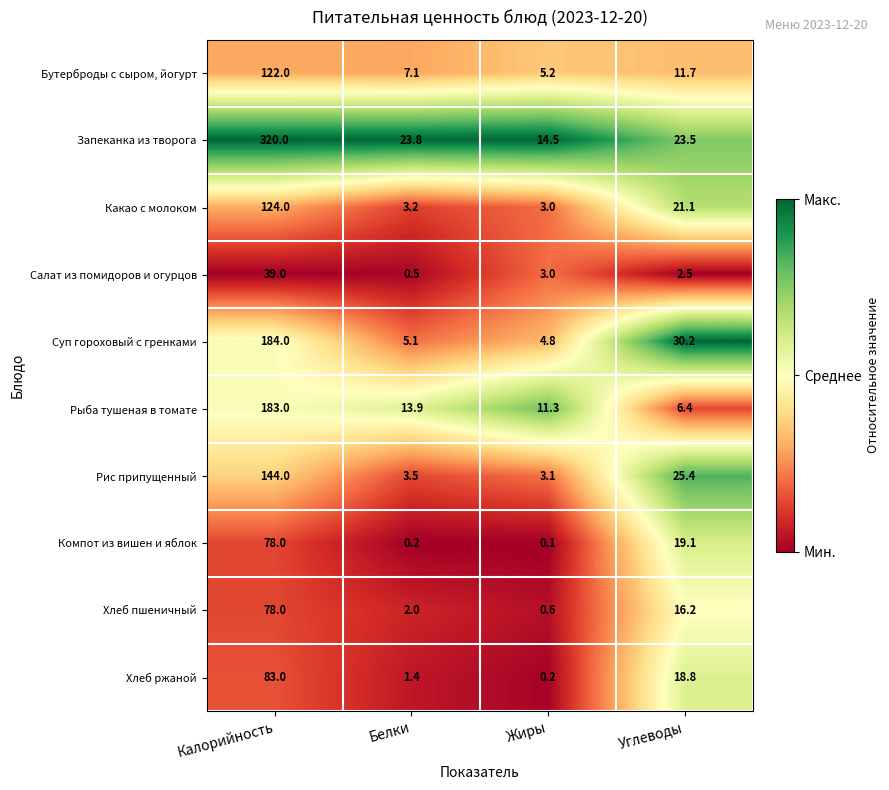

The value of Рыба тушеная в томате at Углеводы is 1.8. True or false?

False